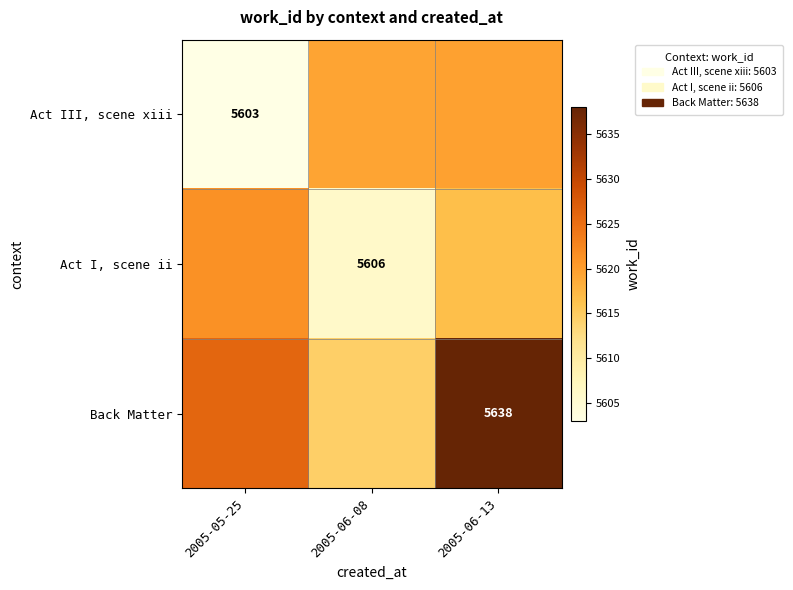

At which category is the sum across all series the highest?

2005-06-13